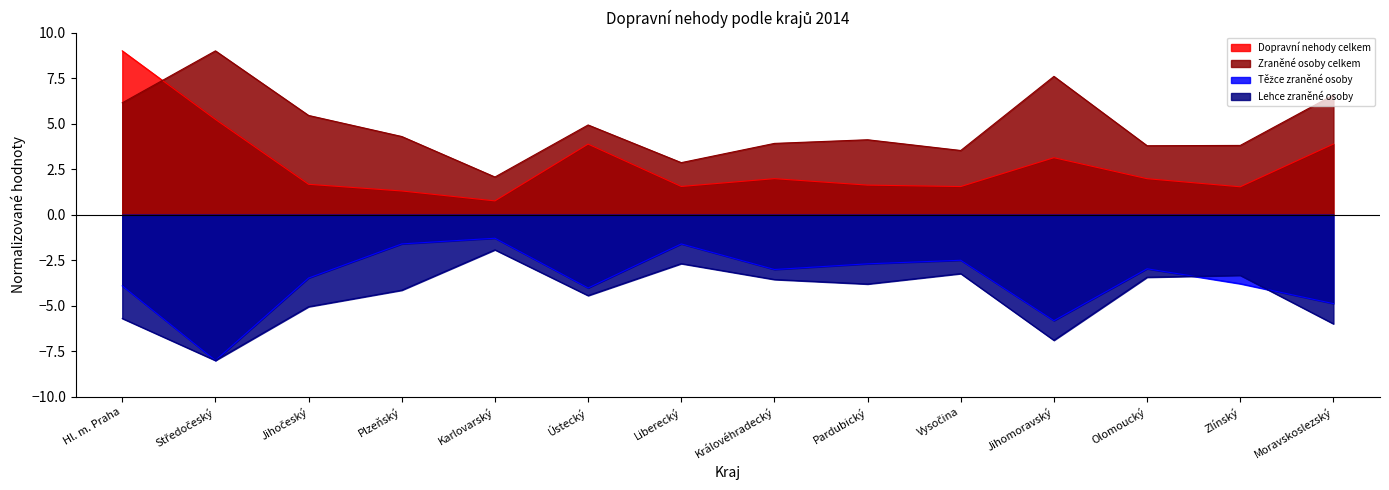

What is the label of the 1st point from the left?

Hl. m. Praha